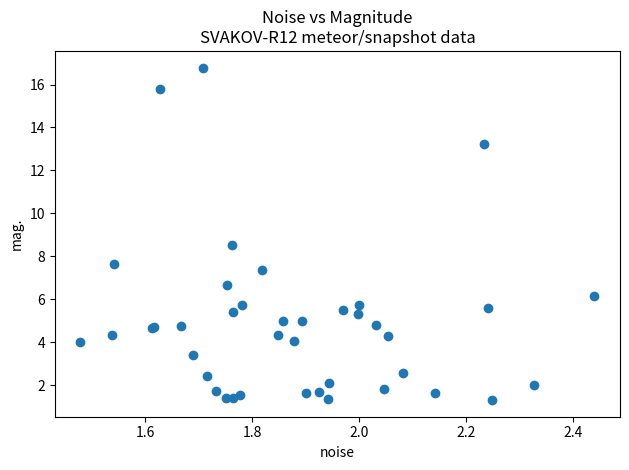

What Y value in the scatter plot is closest to 9?

8.5